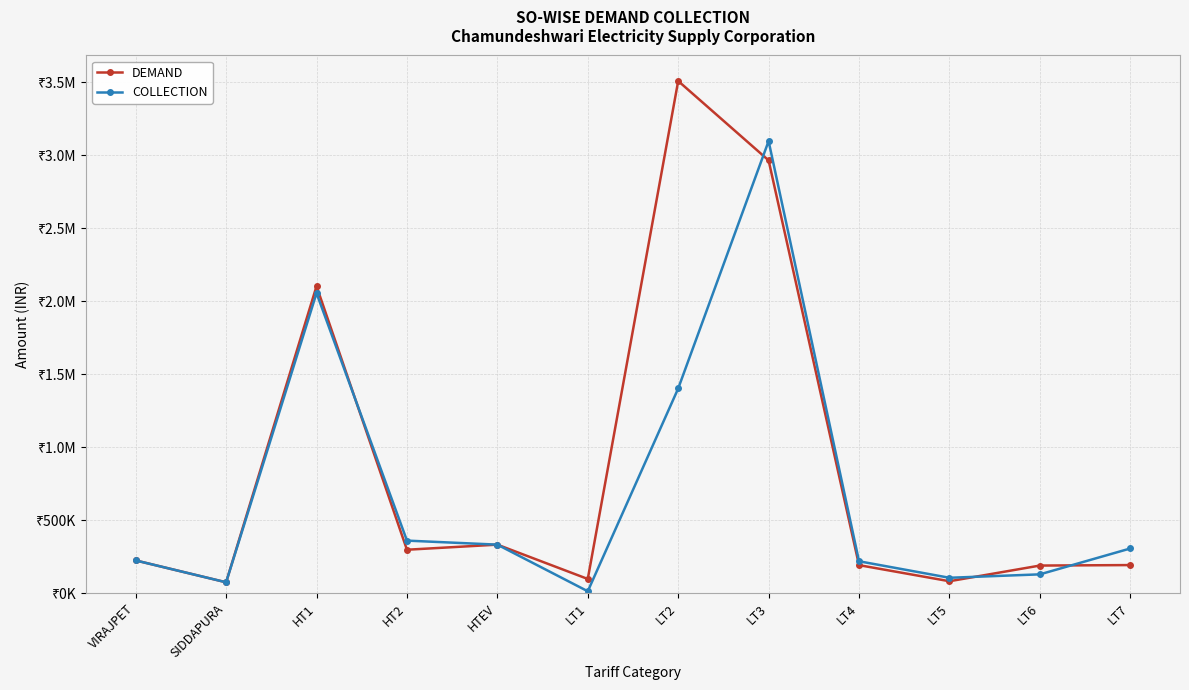

What is the label of the 3rd point from the right?

LT5